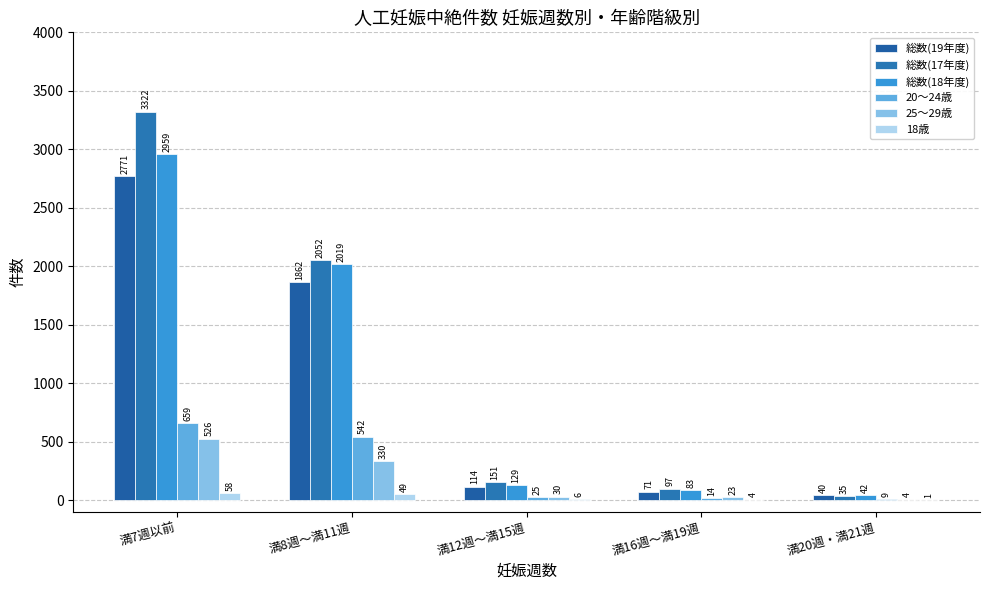

Which series has the largest range (max minus min)?

総数(17年度)